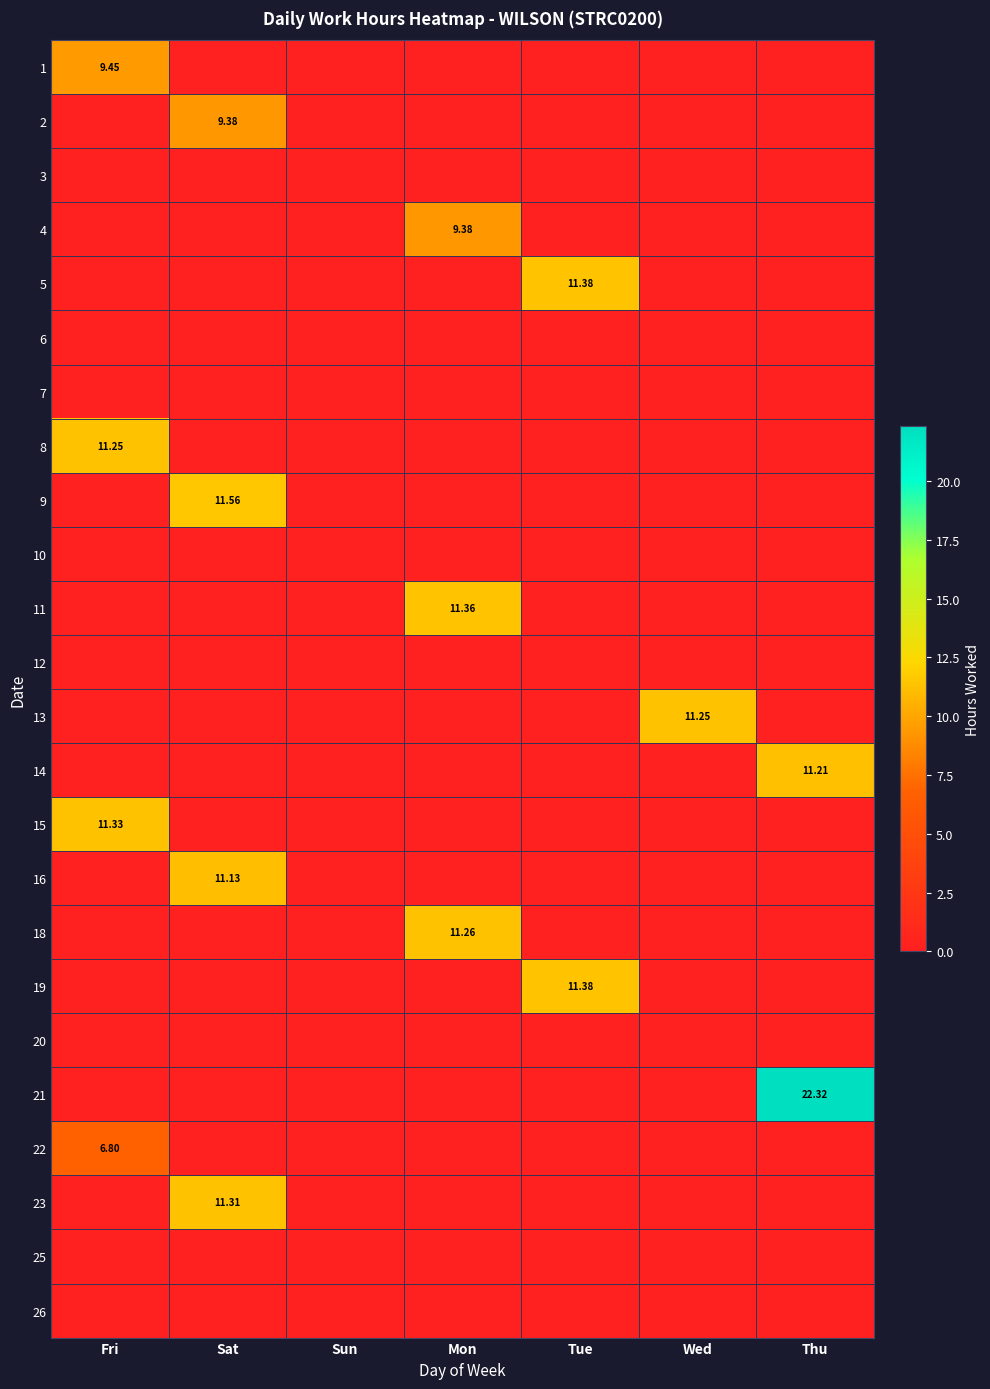

What is the sum of all 13 values?

11.2